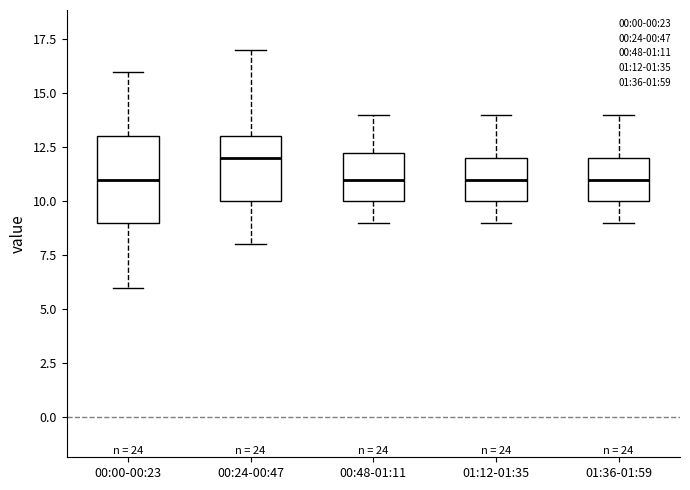

Reading left to right, transcribe this box plot: for each box, give where its median line is, the range the box spans, and where its two whiskers end, as read against the y-axis. The values are not printed on the chart, so give them approximately, as read against the axis.

00:00-00:23: median 11.0, box 9.0 to 13.0, whiskers 6.0 to 16.0
00:24-00:47: median 12.0, box 10.0 to 13.0, whiskers 8.0 to 17.0
00:48-01:11: median 11.0, box 10.0 to 12.5, whiskers 9.0 to 14.0
01:12-01:35: median 11.0, box 10.0 to 12.0, whiskers 9.0 to 14.0
01:36-01:59: median 11.0, box 10.0 to 12.0, whiskers 9.0 to 14.0